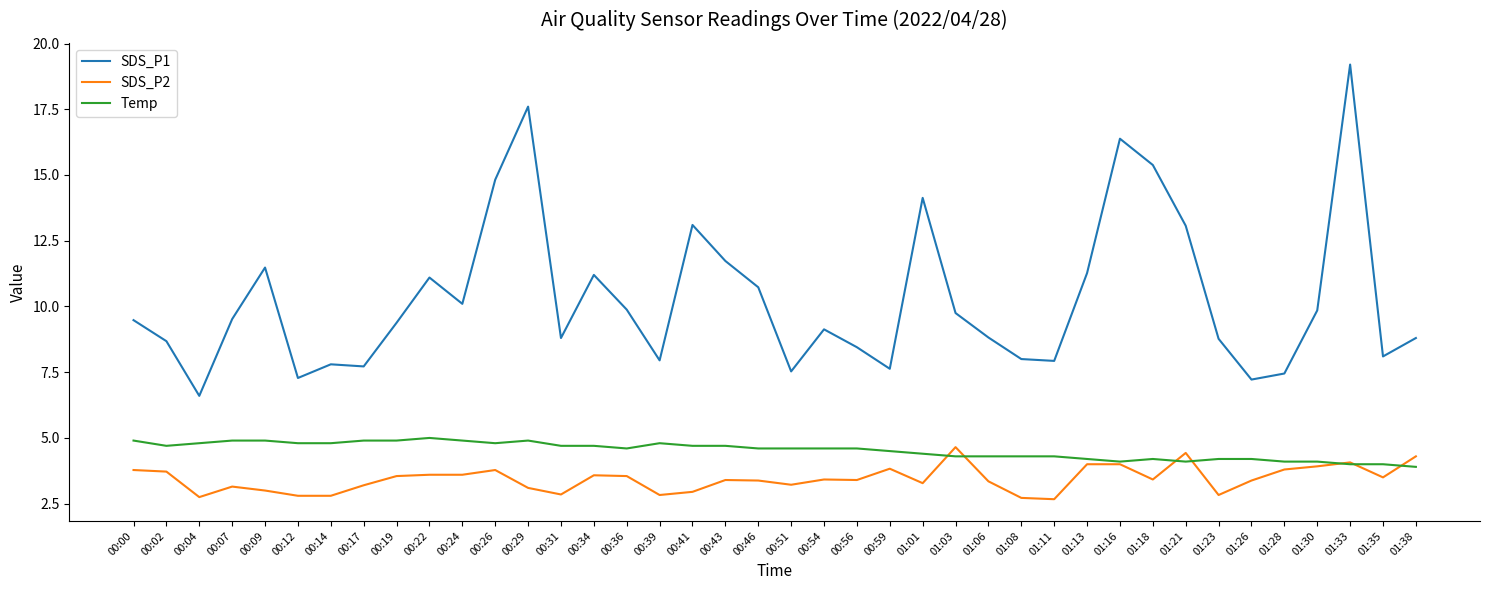

What position from the left is 01:06?

27